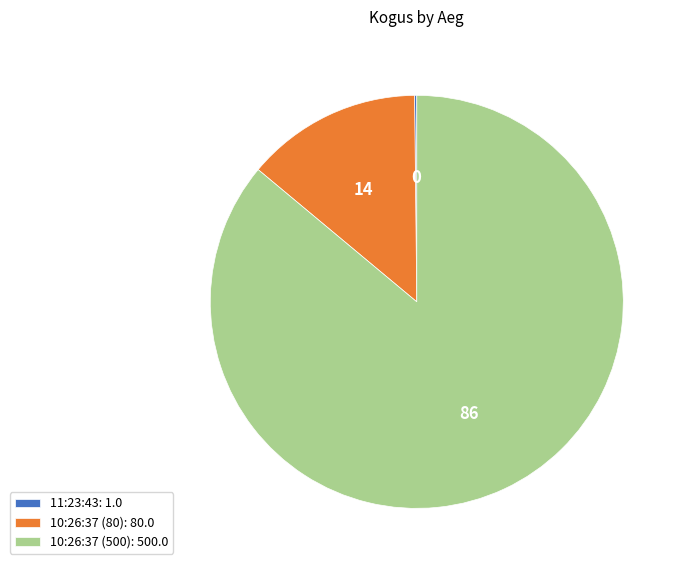

Is it true that 10:26:37 (80) is 24% of the pie?

False